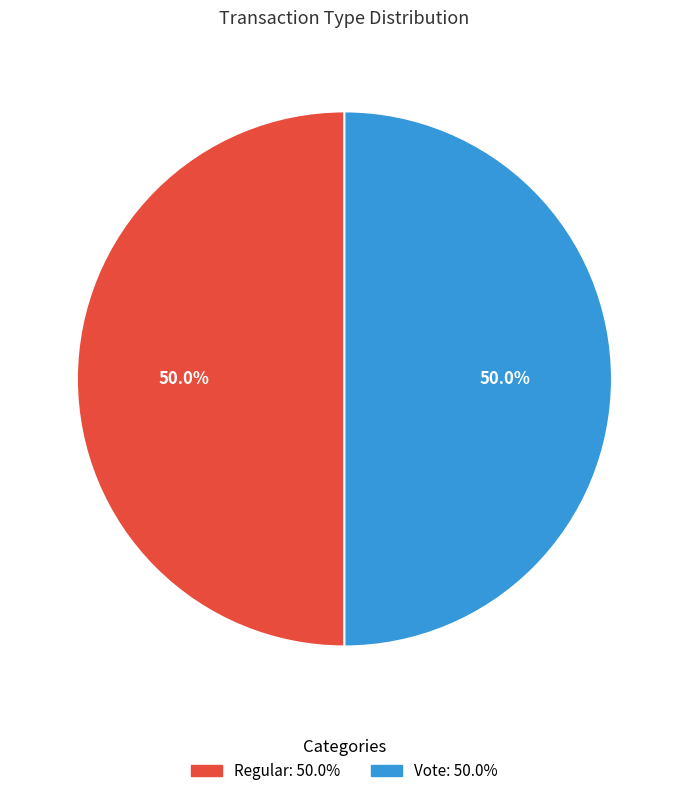

How many slices are in this pie chart?

2